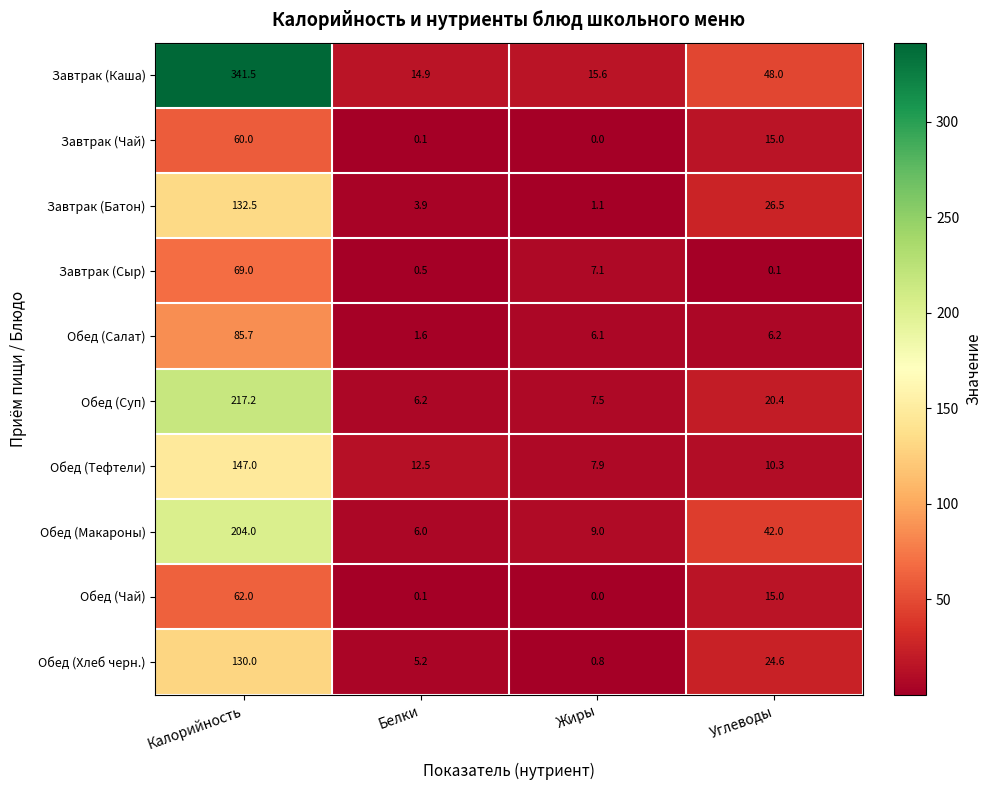

Which series has the widest spread of values?

Завтрак (Каша)